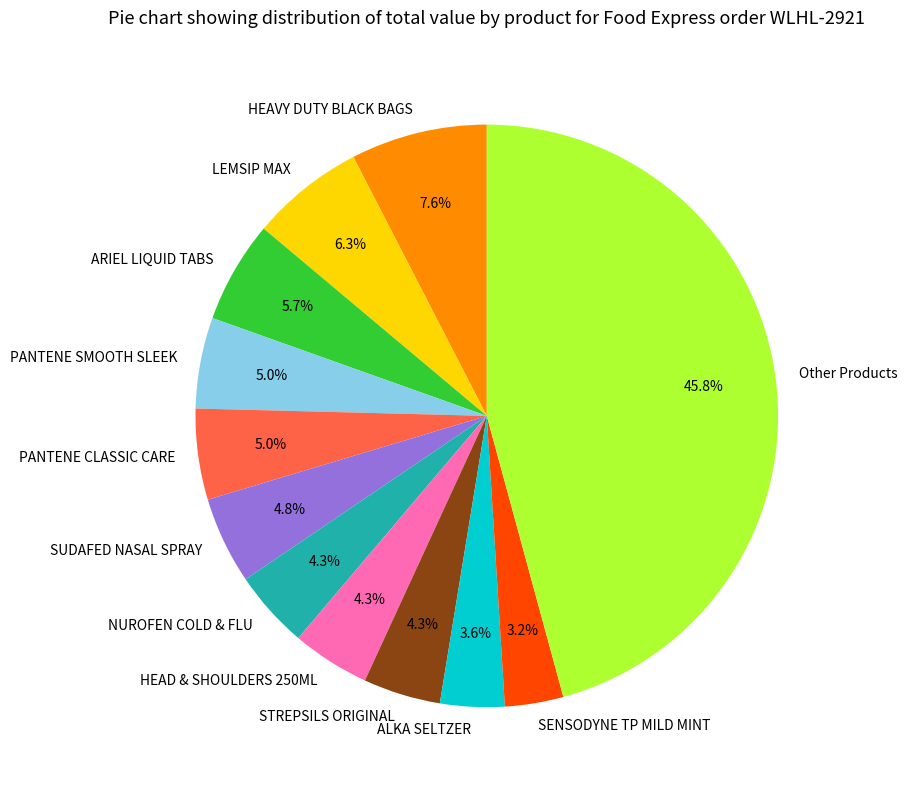

Is there any slice that represents more than half of the pie?

No